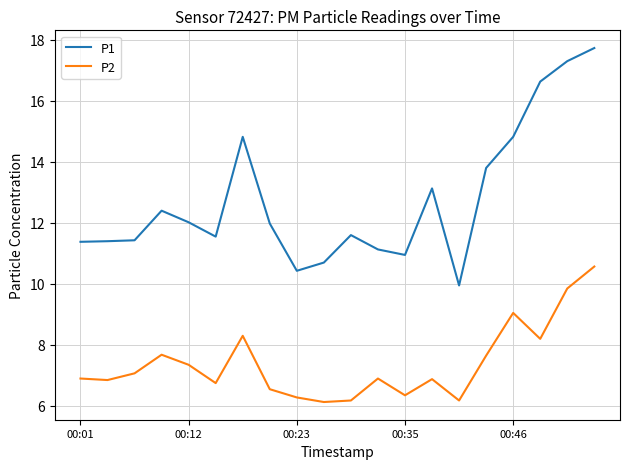

What are all the series names shown in the legend?

P1, P2